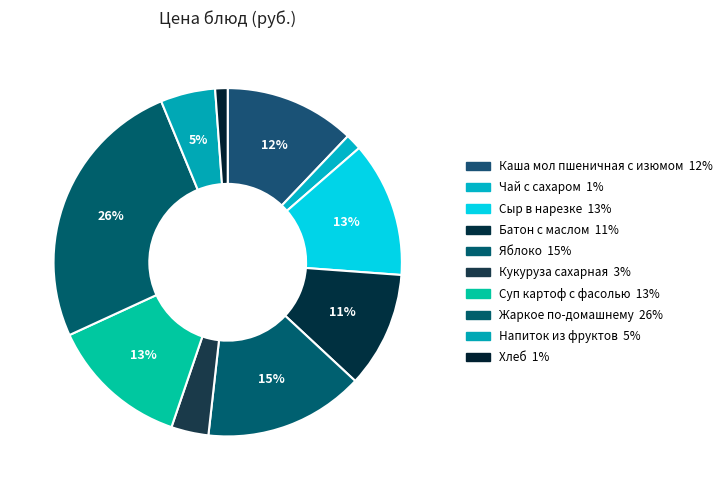

Rank the categories by value from highest to lowest.

Жаркое по-домашнему, Яблоко, Суп картоф с фасолью, Сыр в нарезке, Каша мол пшеничная с изюмом, Батон с маслом, Напиток из фруктов, Кукуруза сахарная, Чай с сахаром, Хлеб